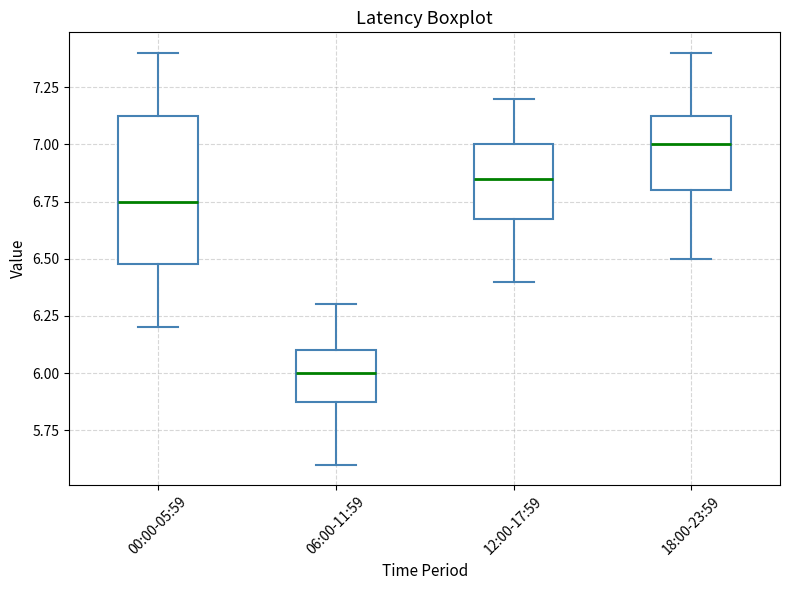

Which box is the tallest, from its lower edge to its upper edge?

00:00-05:59